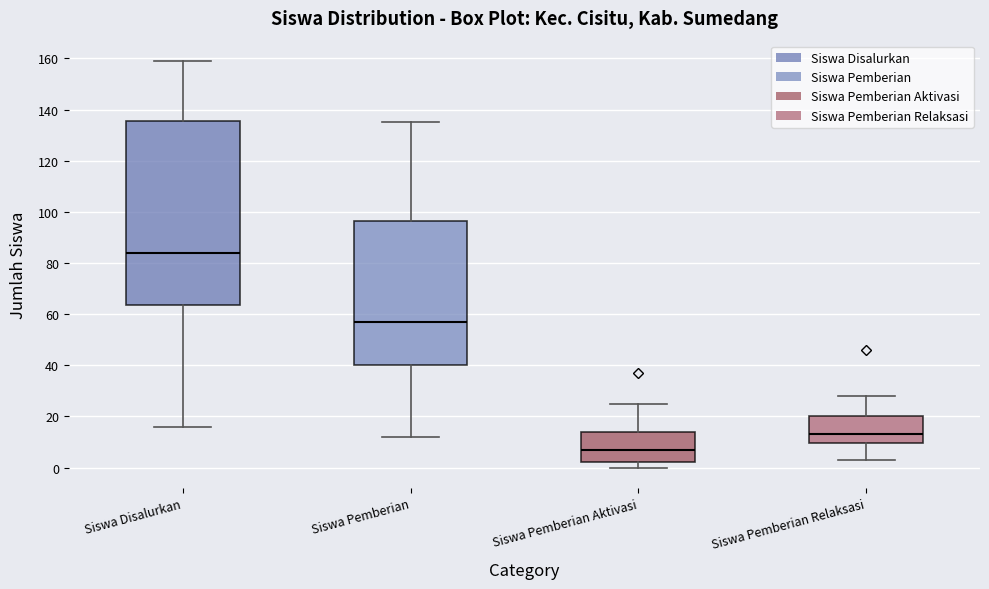

Reading left to right, transcribe this box plot: for each box, give where its median line is, the range the box spans, and where its two whiskers end, as read against the y-axis. The values are not printed on the chart, so give them approximately, as read against the axis.

Siswa Disalurkan: median 84, box 64 to 136, whiskers 16 to 160
Siswa Pemberian: median 58, box 40 to 96, whiskers 12 to 136
Siswa Pemberian Aktivasi: median 8, box 2 to 14, whiskers 0 to 26
Siswa Pemberian Relaksasi: median 14, box 10 to 20, whiskers 4 to 28